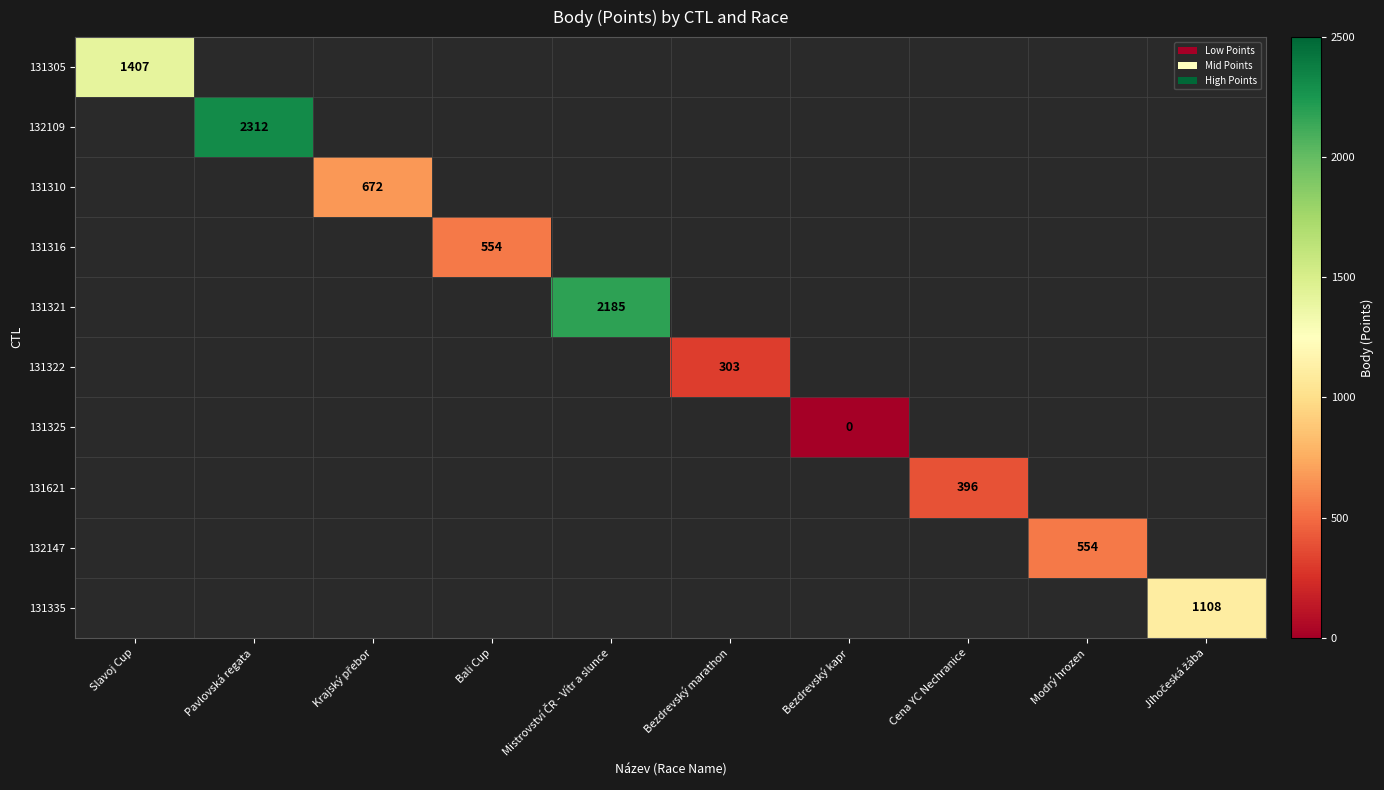

True or false: 131316 has a value of 855 at Bali Cup.

False